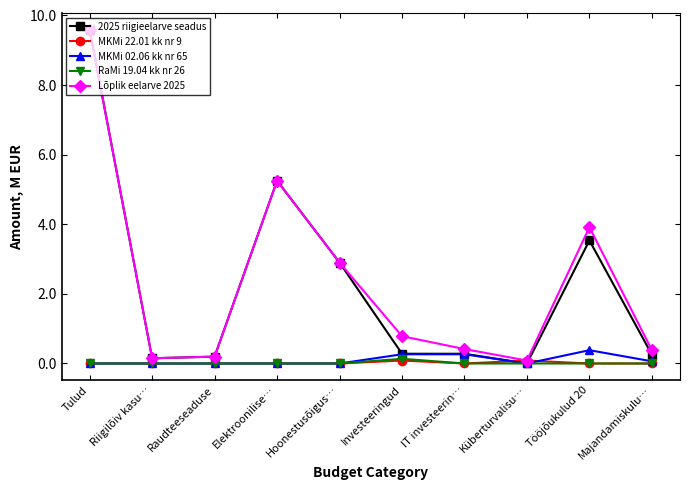

At which label does Lõplik eelarve 2025 reach its peak?

Tulud